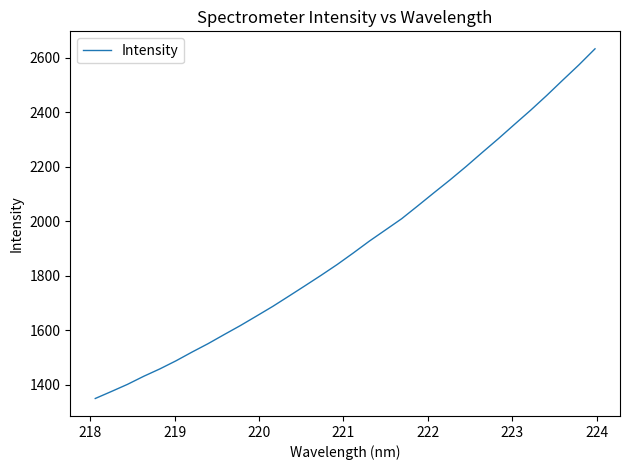

What is the difference between the maximum and minimum values?

1284.1